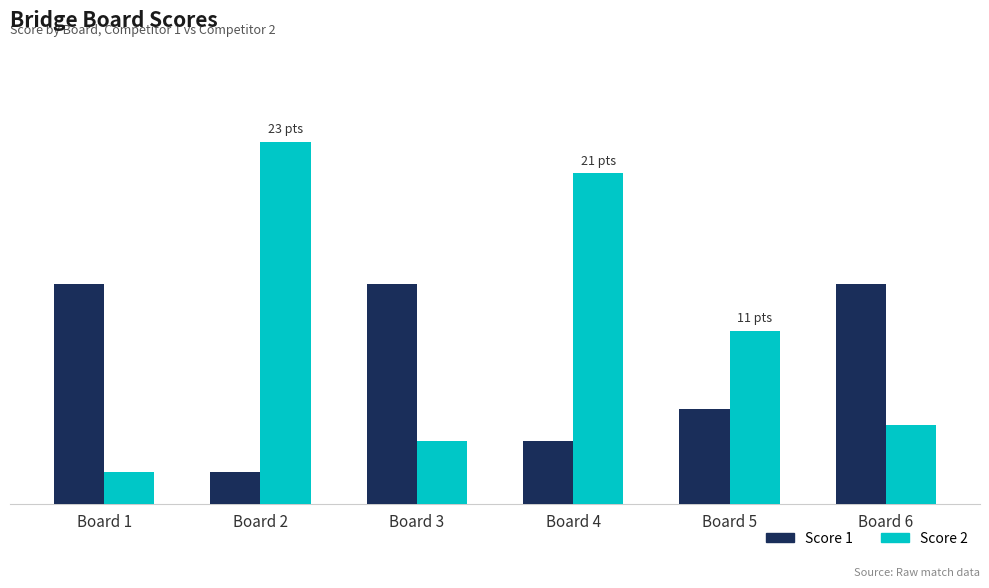

What is the sum of the Score 2 values at Board 2 and Board 5?

34